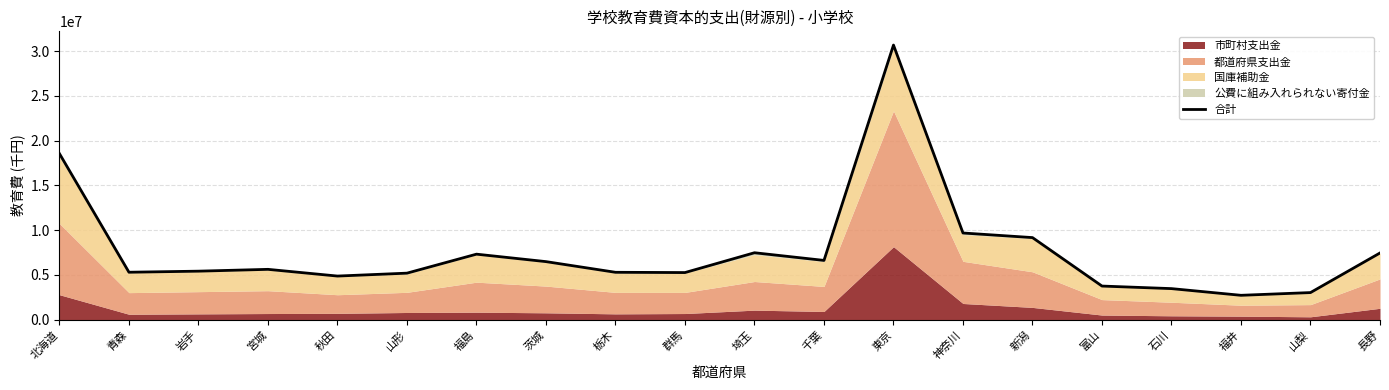

The value at 北海道 is 11126453. True or false?

False